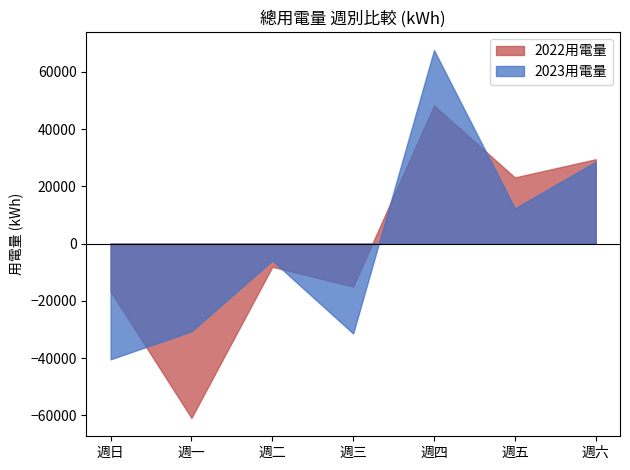

Which series ends up on top after the final intersection of 2022用電量 and 2023用電量?

2022用電量